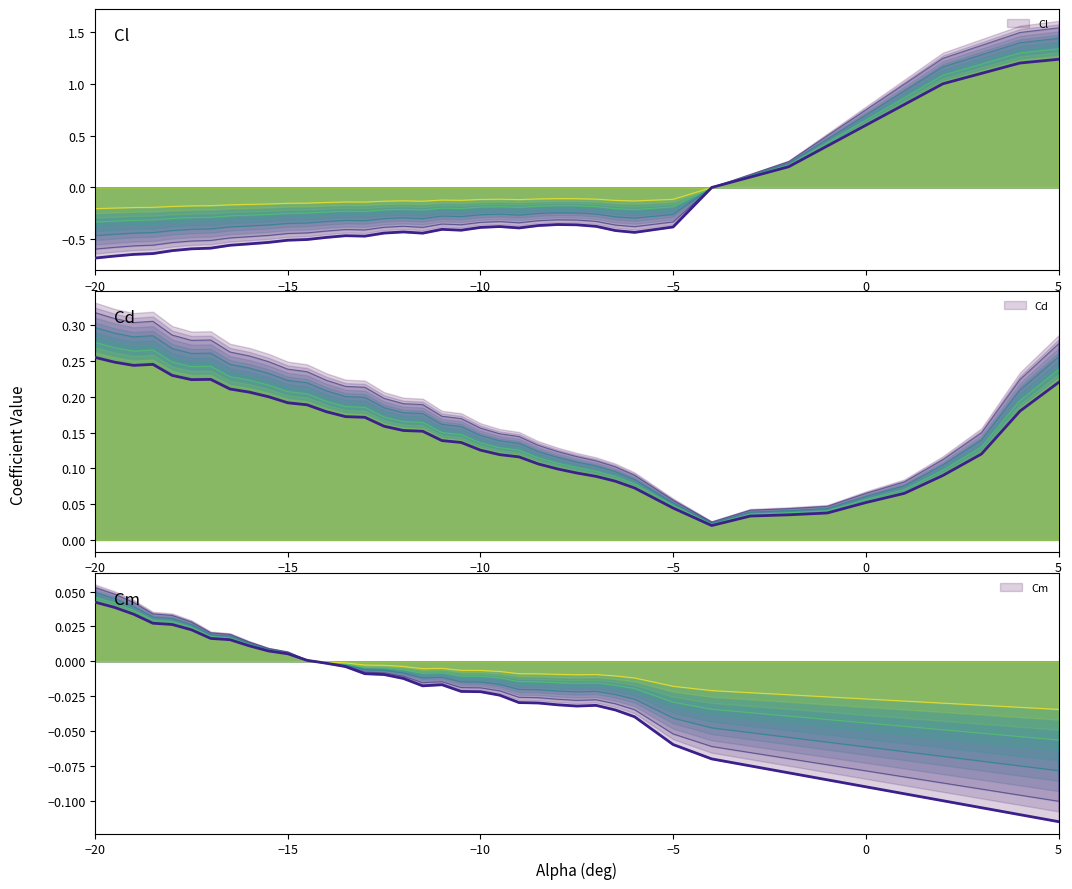

True or false: Cl has a value of -0.5 at −15.

True